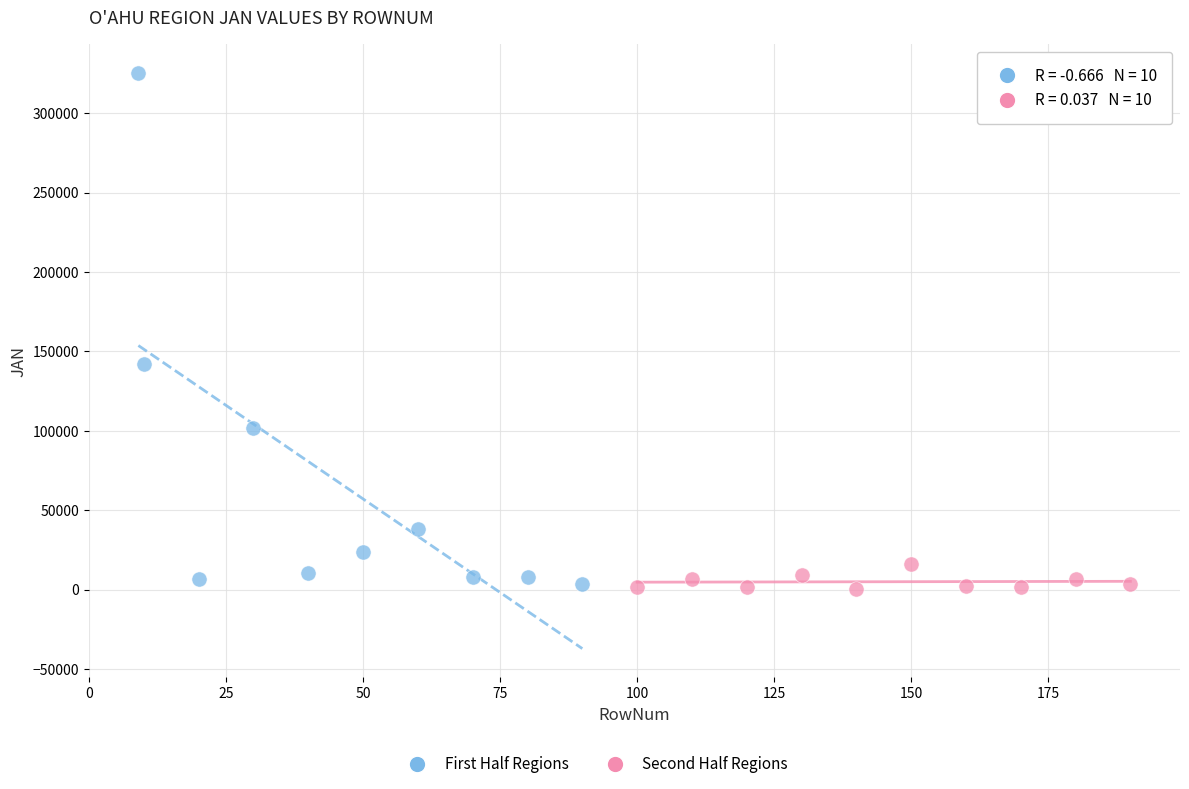

Which series has the widest spread of Y values?

First Half Regions